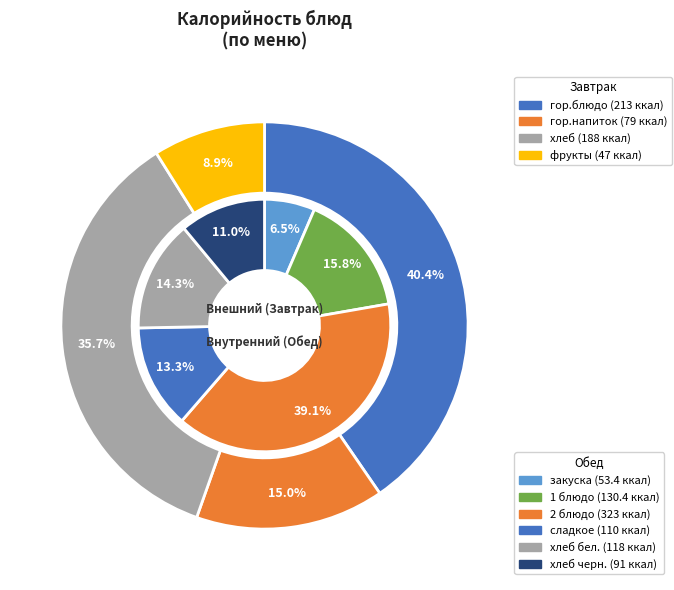

What is the change in value from 1 блюдо to 2 блюдо?

+192.6